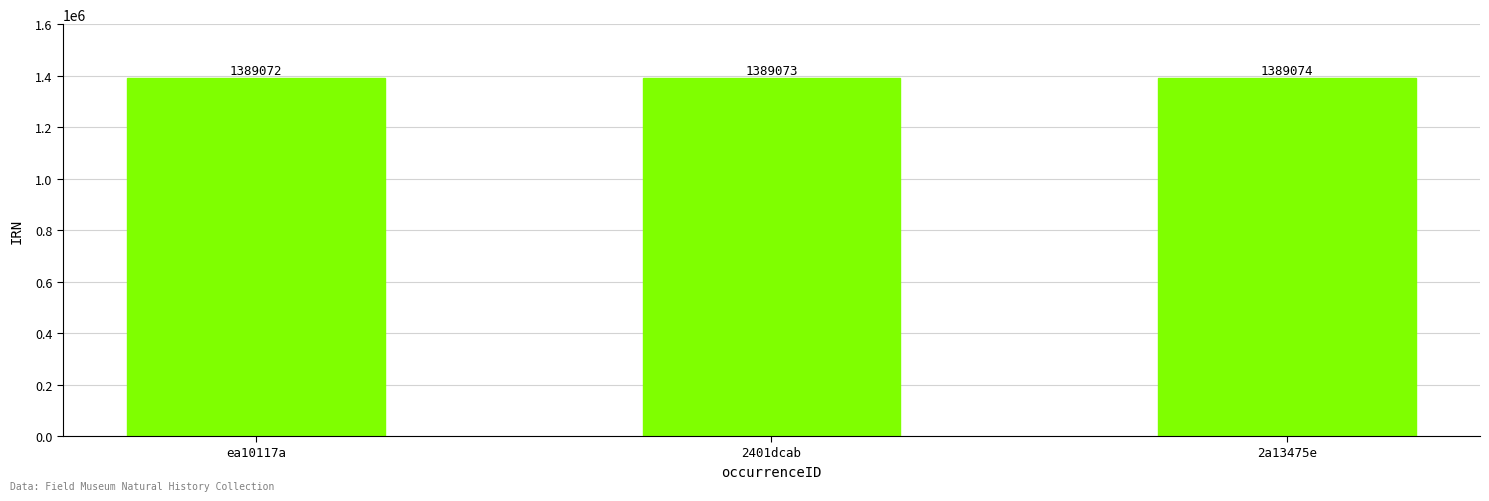

What is the change in value from ea10117a to 2a13475e?

+2